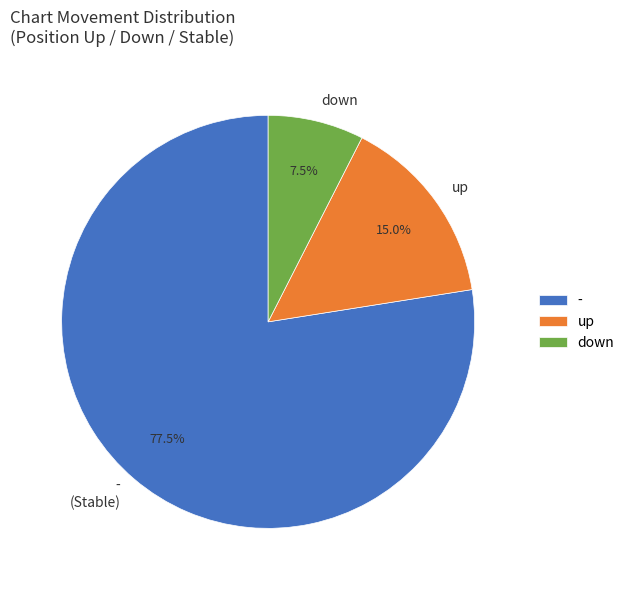

Count the number of slices in the pie.

3